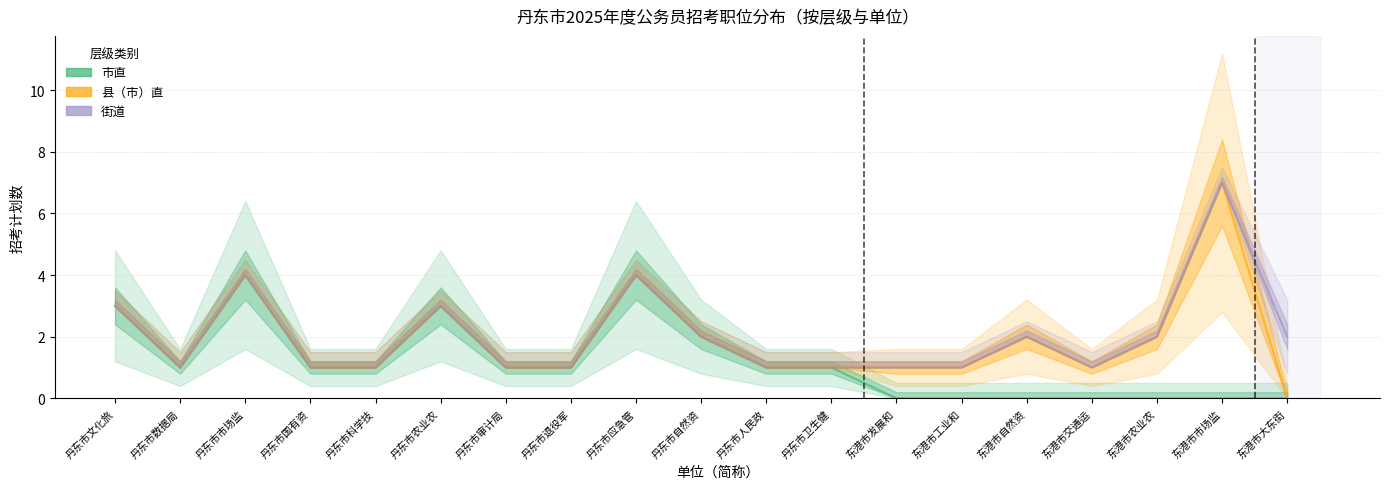

At which category is the sum across all series the highest?

东港市市场监